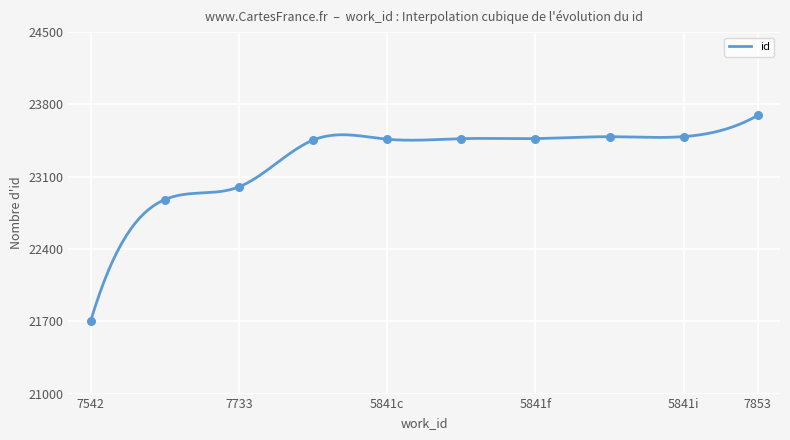

What is the minimum value for id?

21702.0